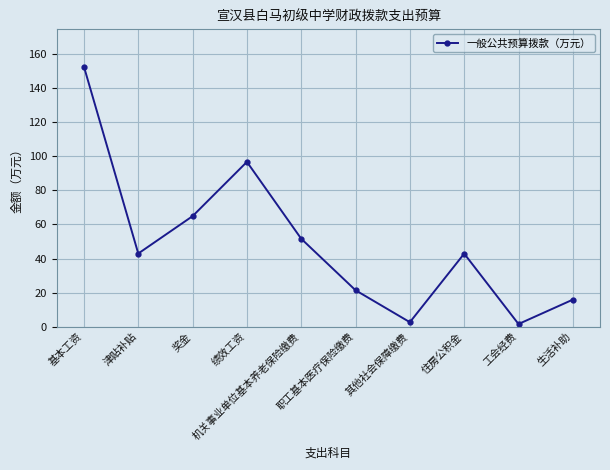

What position from the left is 职工基本医疗保险缴费?

6